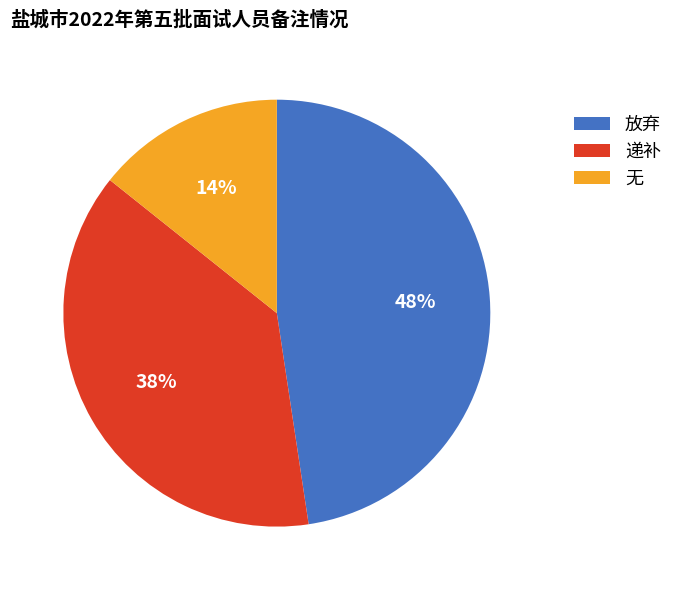

Do 递补 and 无 together represent more than half of the pie?

Yes